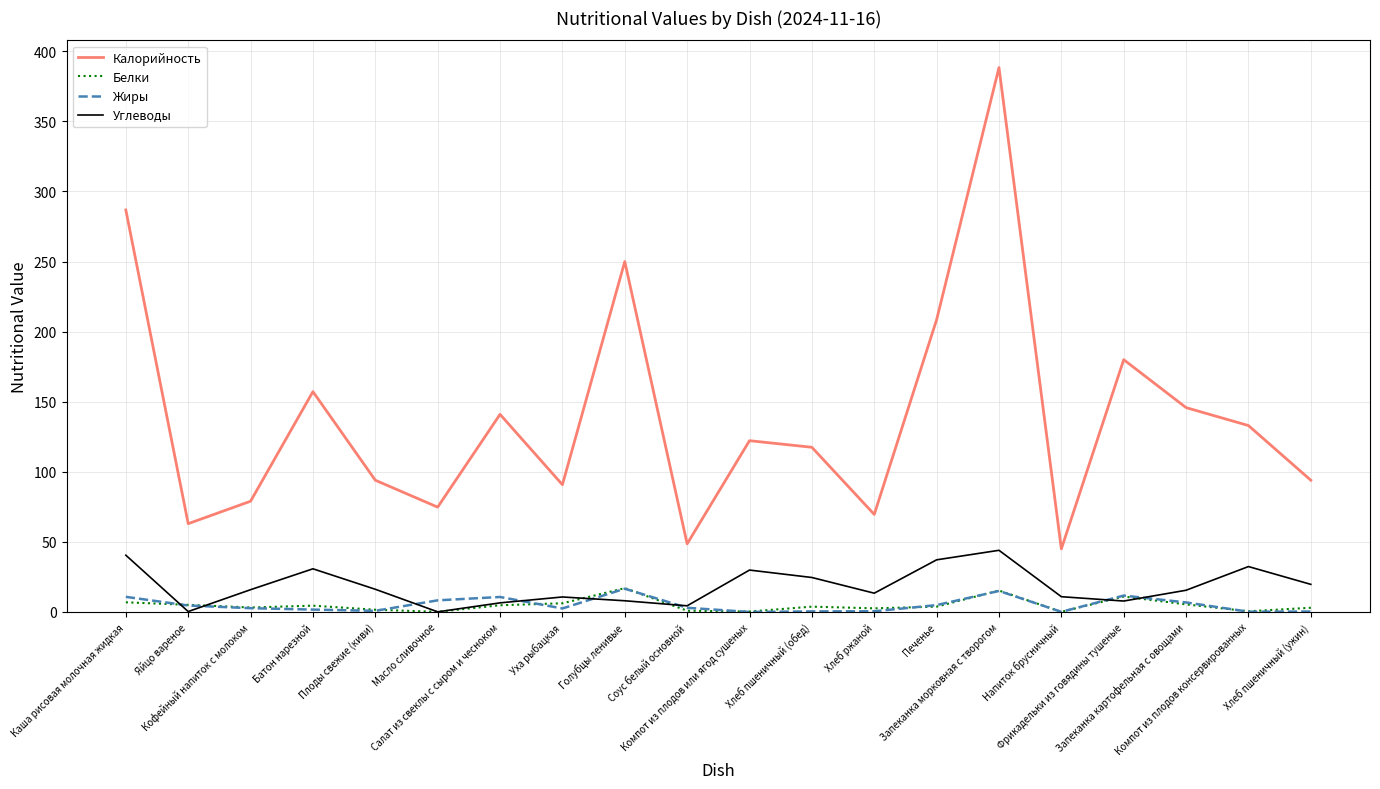

True or false: Калорийность and Белки intersect in this chart.

False